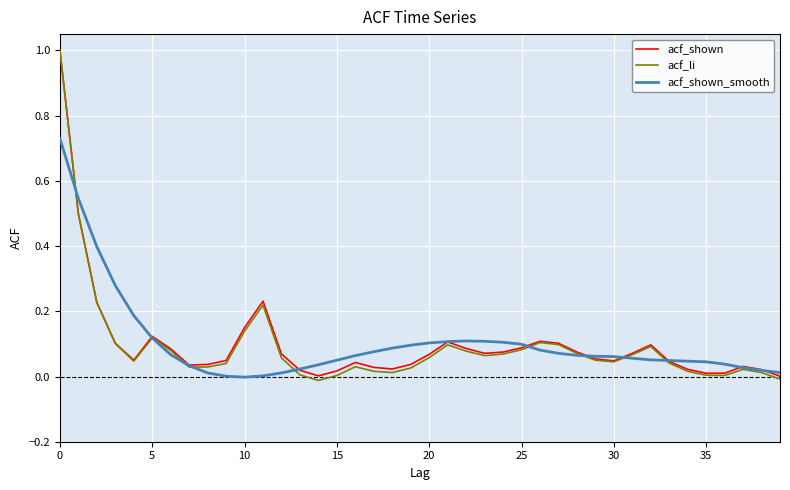

Which series has the widest spread of values?

acf_li